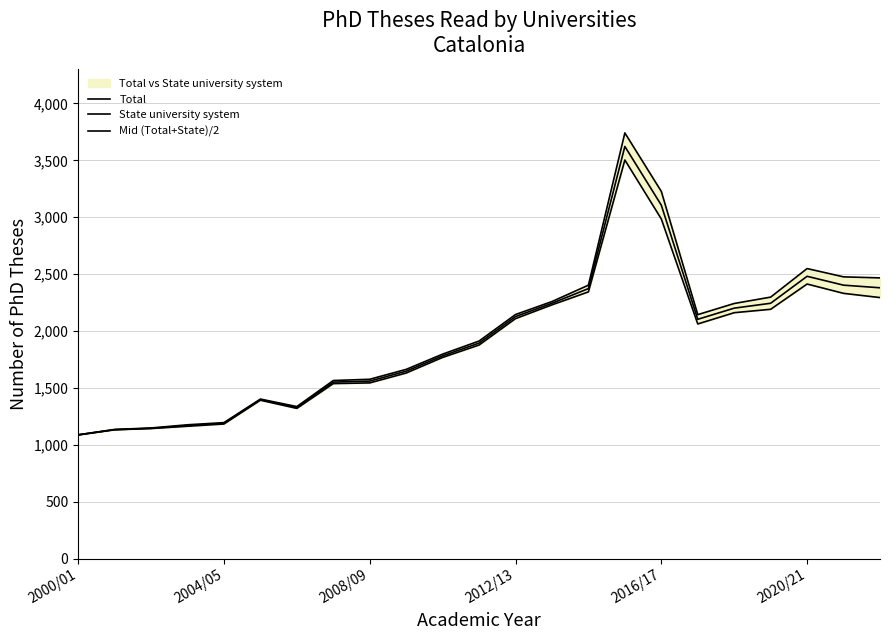

True or false: Mid (Total+State)/2 and Total cross at least once.

False